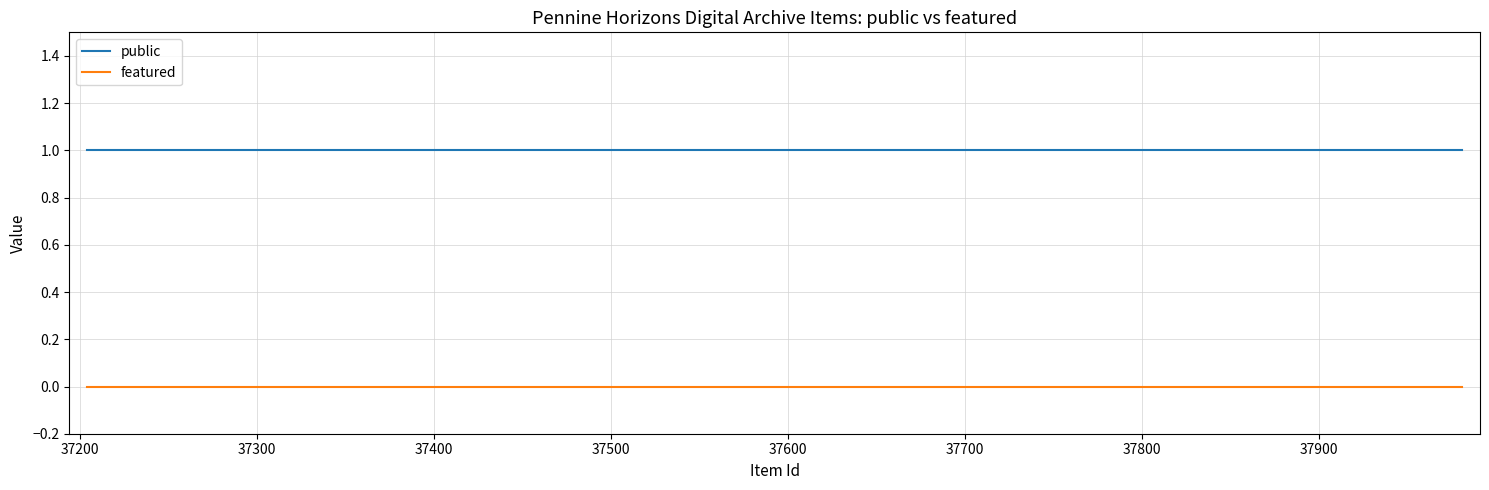

True or false: featured and public intersect in this chart.

False